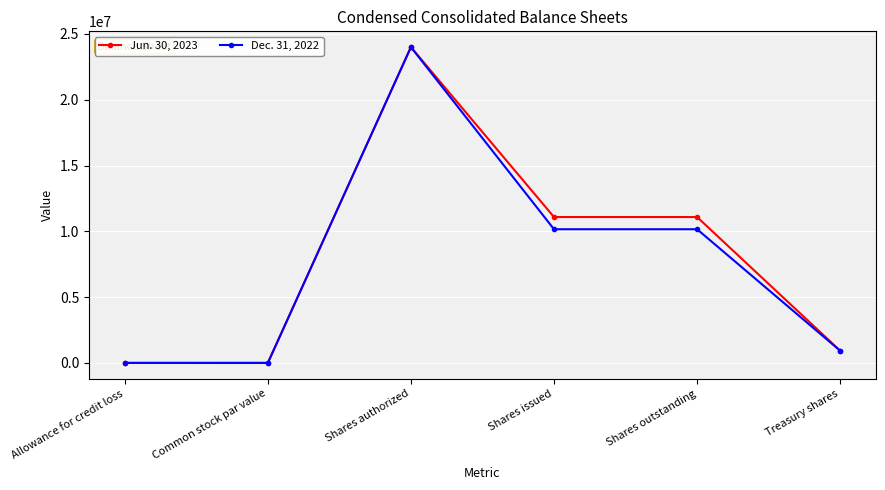

At which category does Jun. 30, 2023 reach its first local valley?

Common stock par value